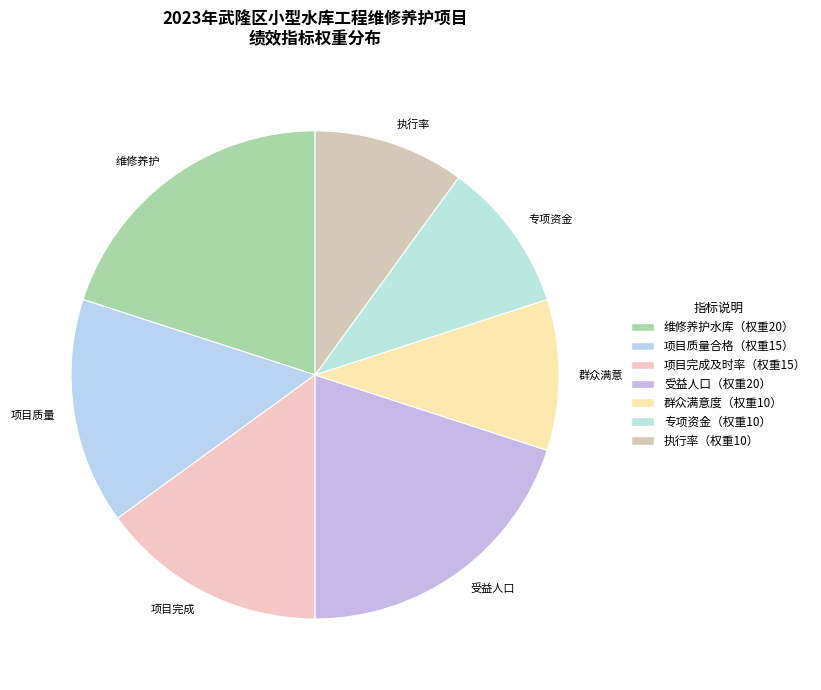

How many slices are in this pie chart?

7